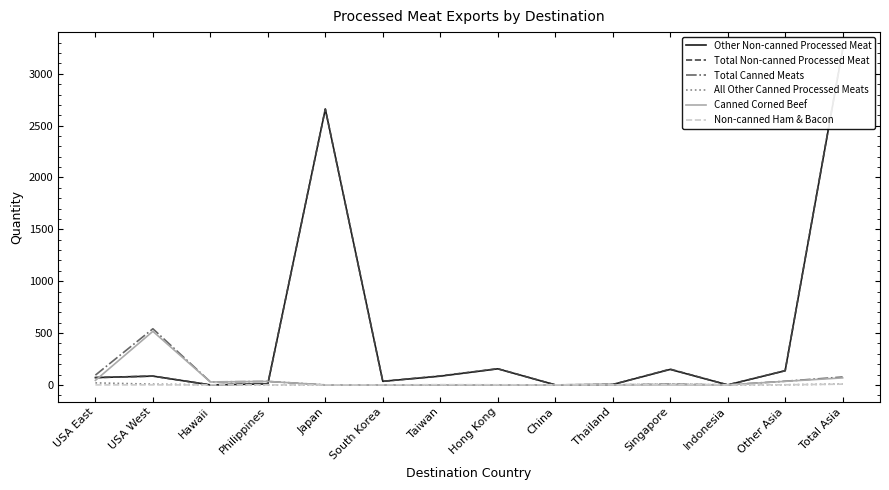

The value of Total Canned Meats at Total Asia is 76.2. True or false?

True